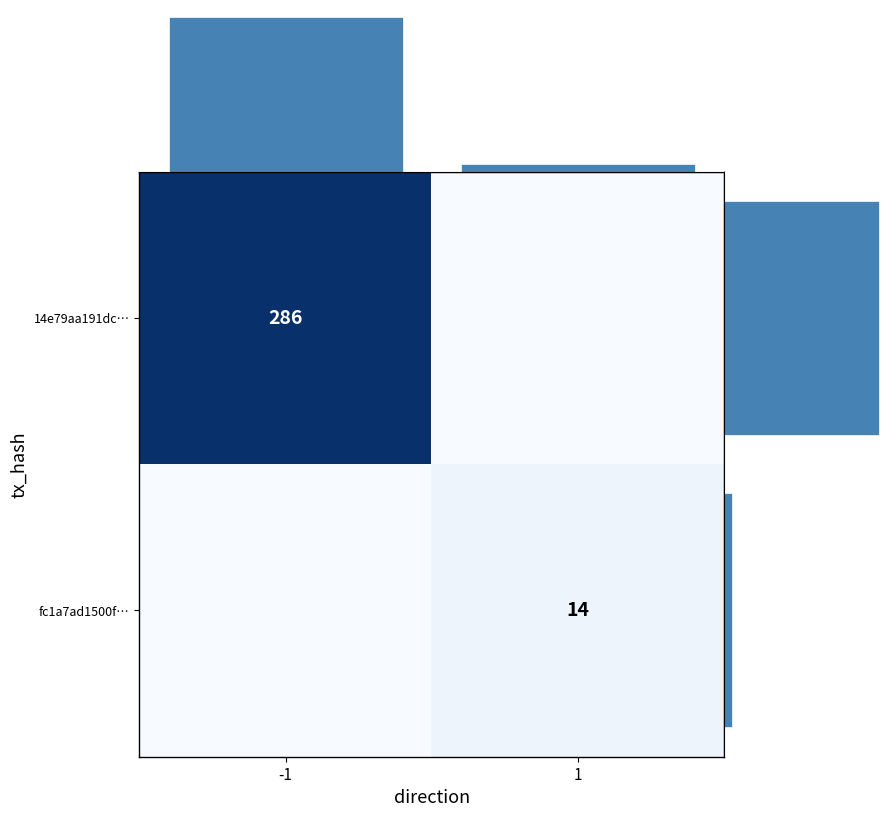

What is the sum of all row_sums values?

300